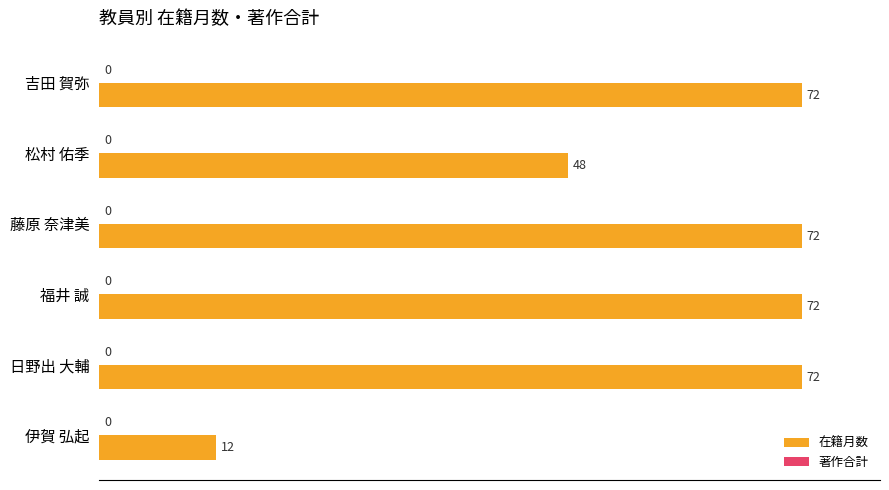

Reading bottom to top, extract all data points from this chart.

12	72	72	72	48	72